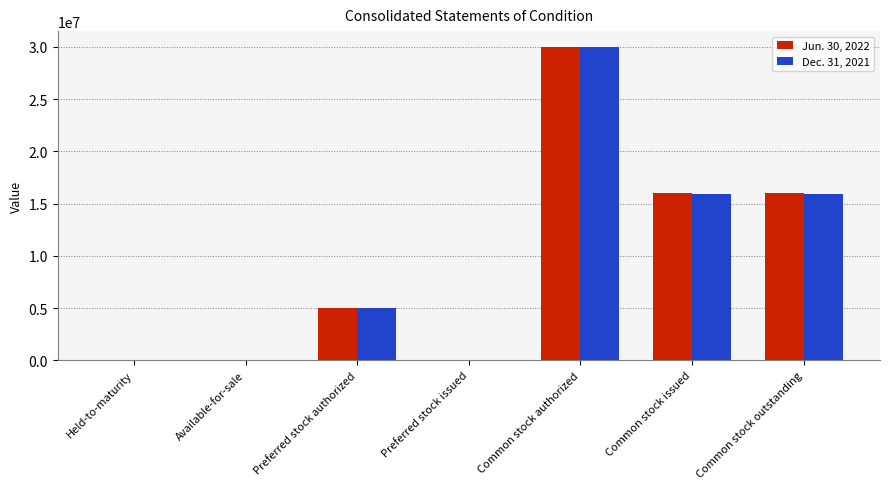

What is the difference between the Jun. 30, 2022 values at Available-for-sale and Common stock outstanding?

16009600